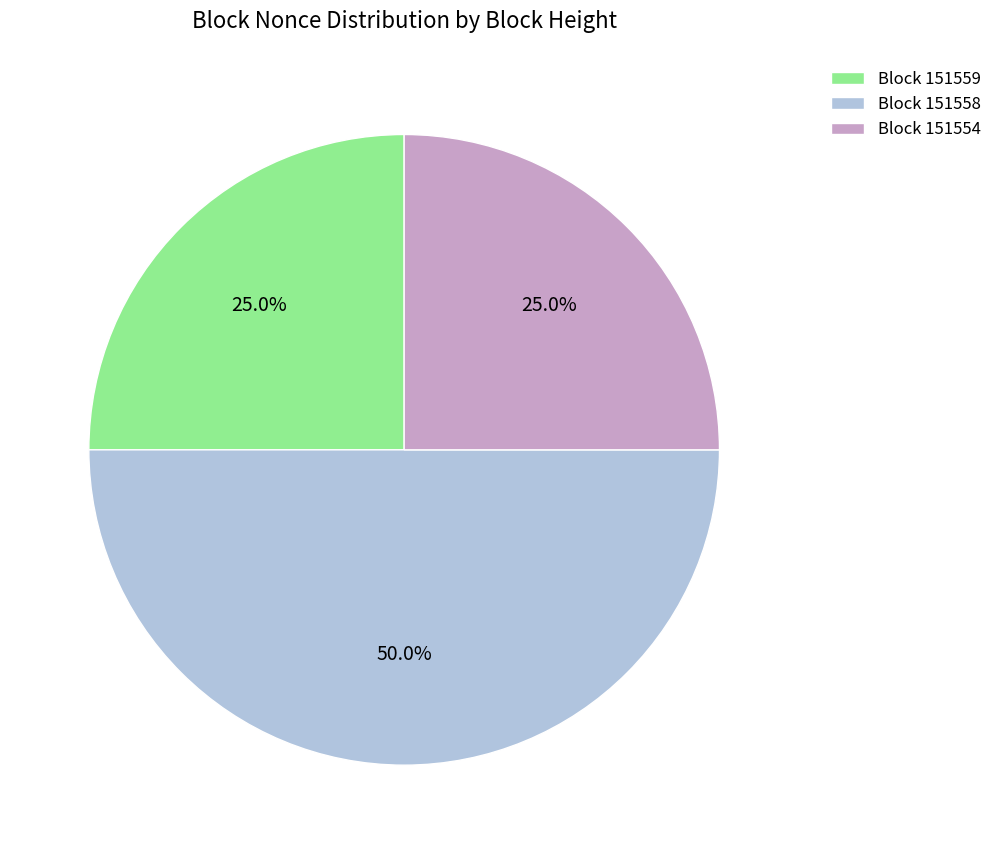

Combined, do Block 151554 and Block 151558 account for over 50%?

Yes